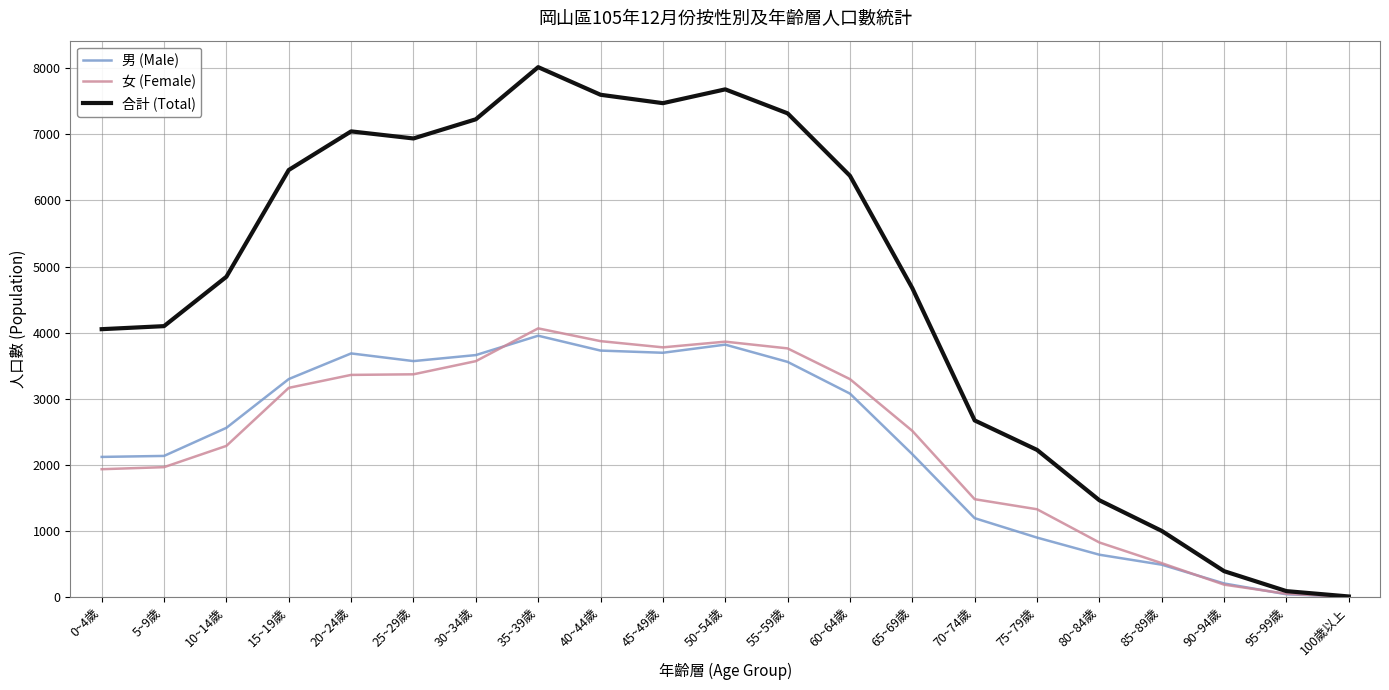

What is the highest value of the 女 (Female) series?

4064